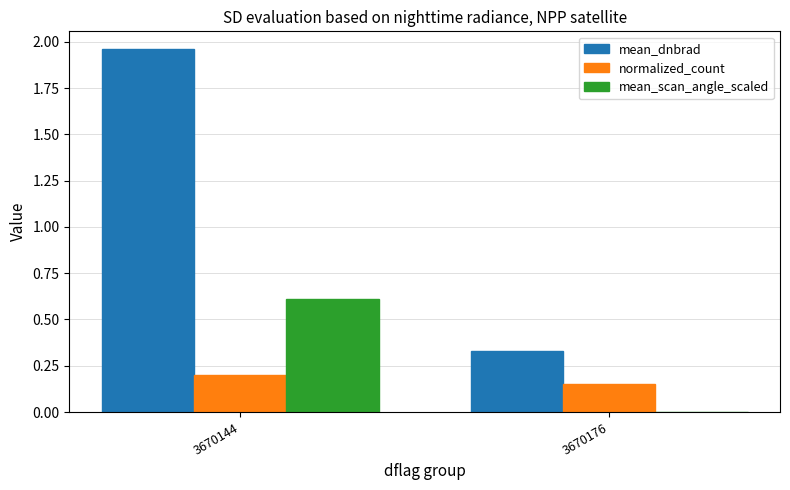

The value of normalized_count at 3670144 is 0.3. True or false?

False